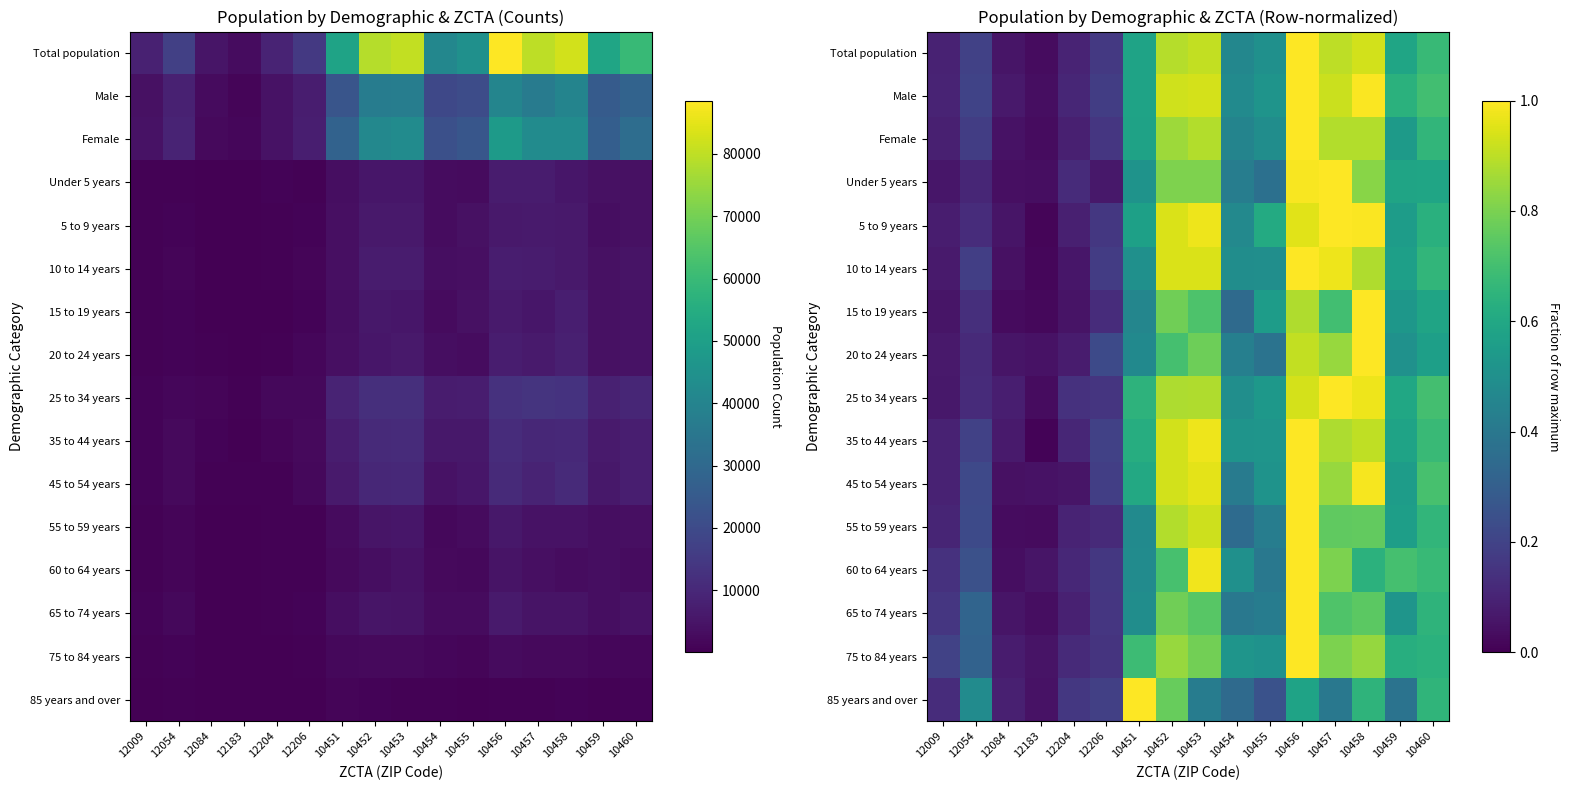

Is the value of 55 to 59 years at 10451 greater than the value of 25 to 34 years at 10456?

No